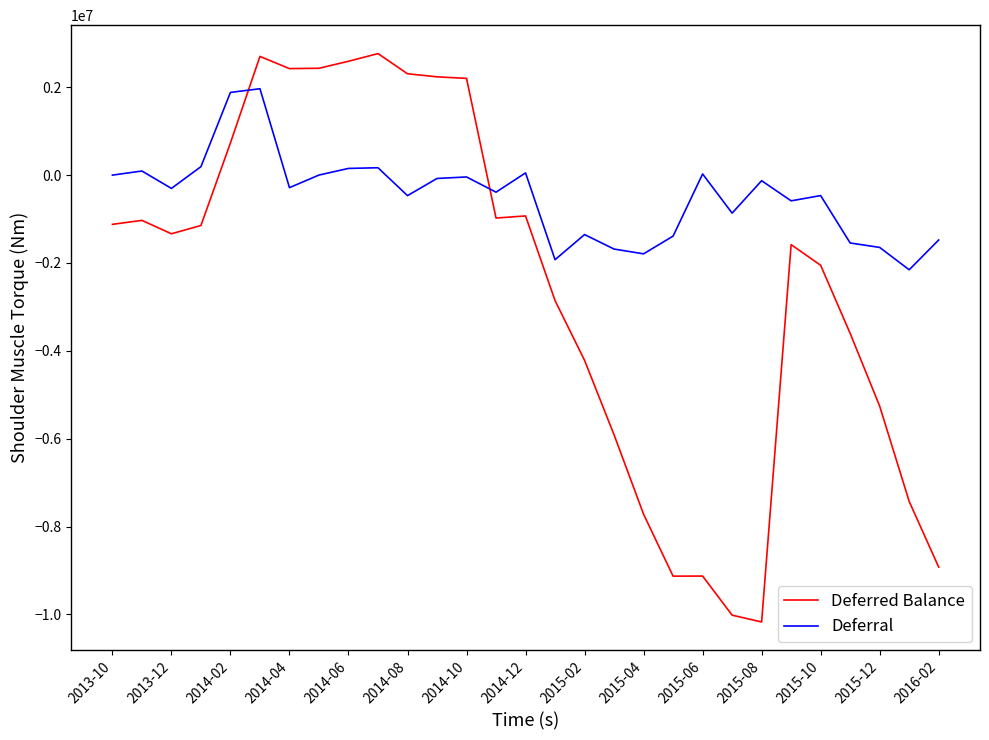

Is this an area chart (filled region under the line)?

No